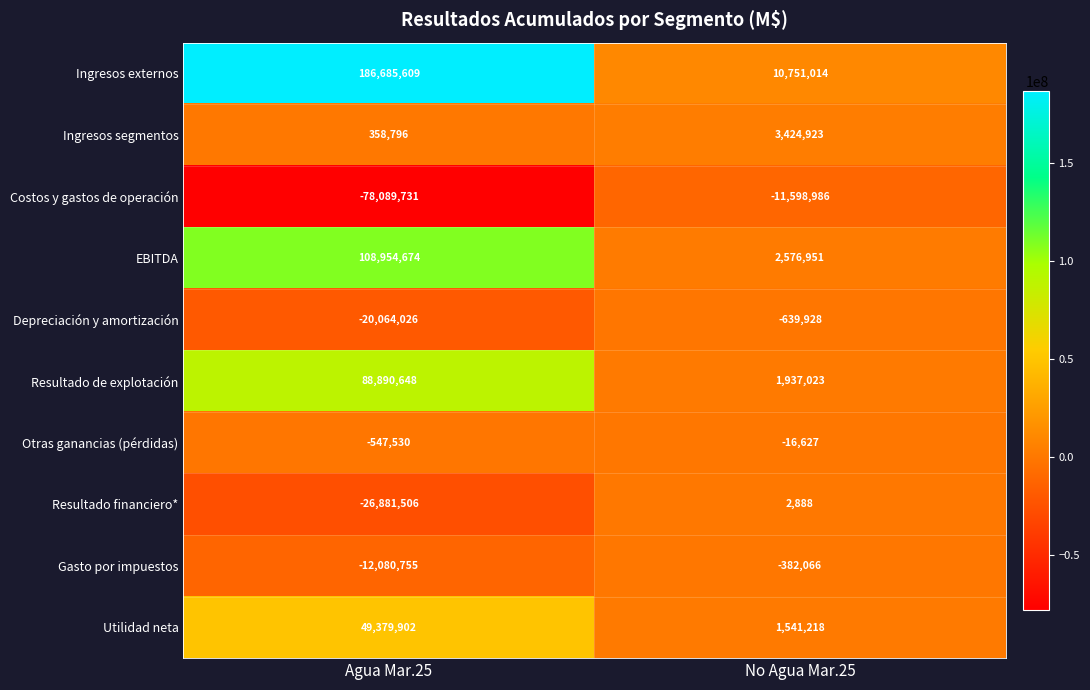

Which label corresponds to the largest value in the chart?

Agua Mar.25